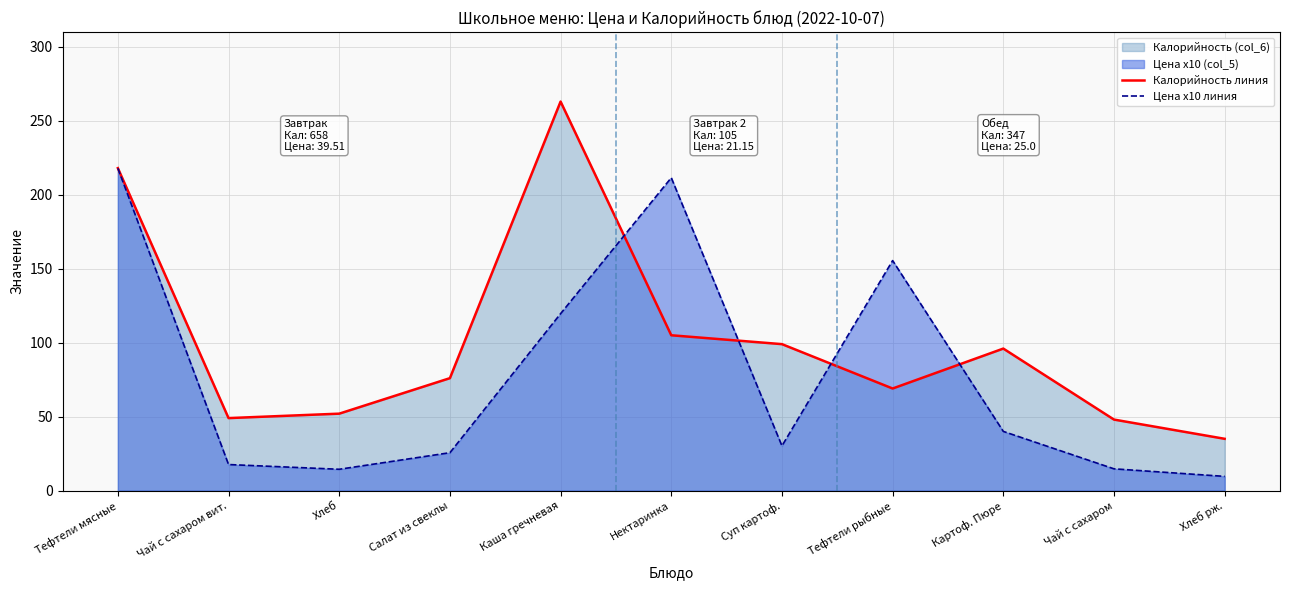

What position from the left is Каша гречневая?

5